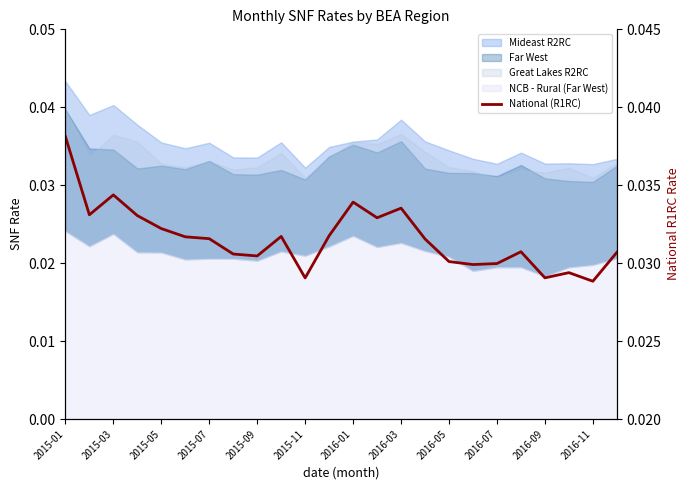

Count the values in the range 0 to 1.

24